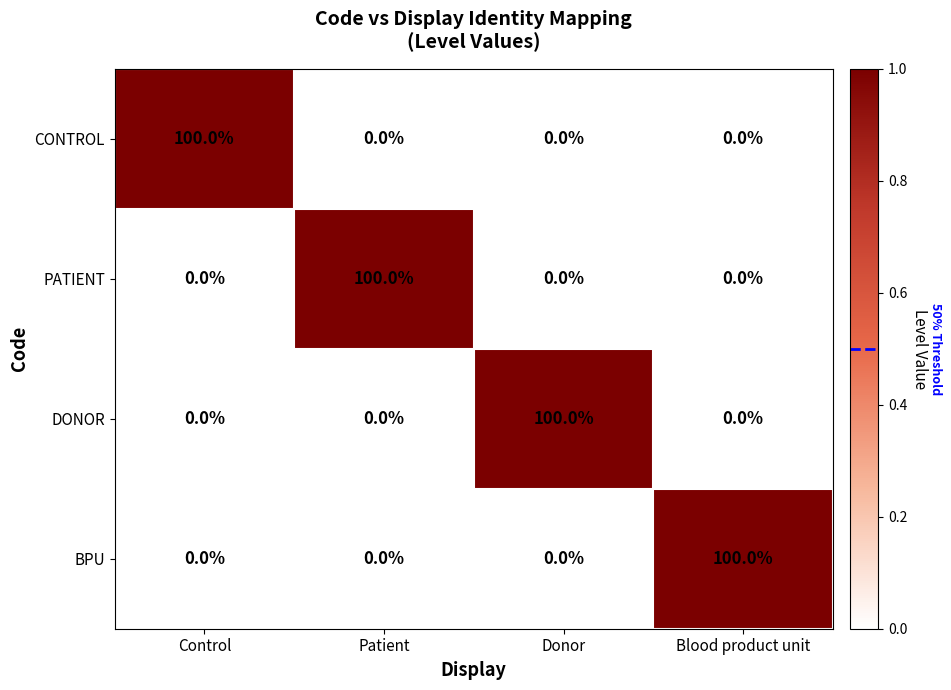

The DONOR series shows 0 at Blood product unit. True or false?

True